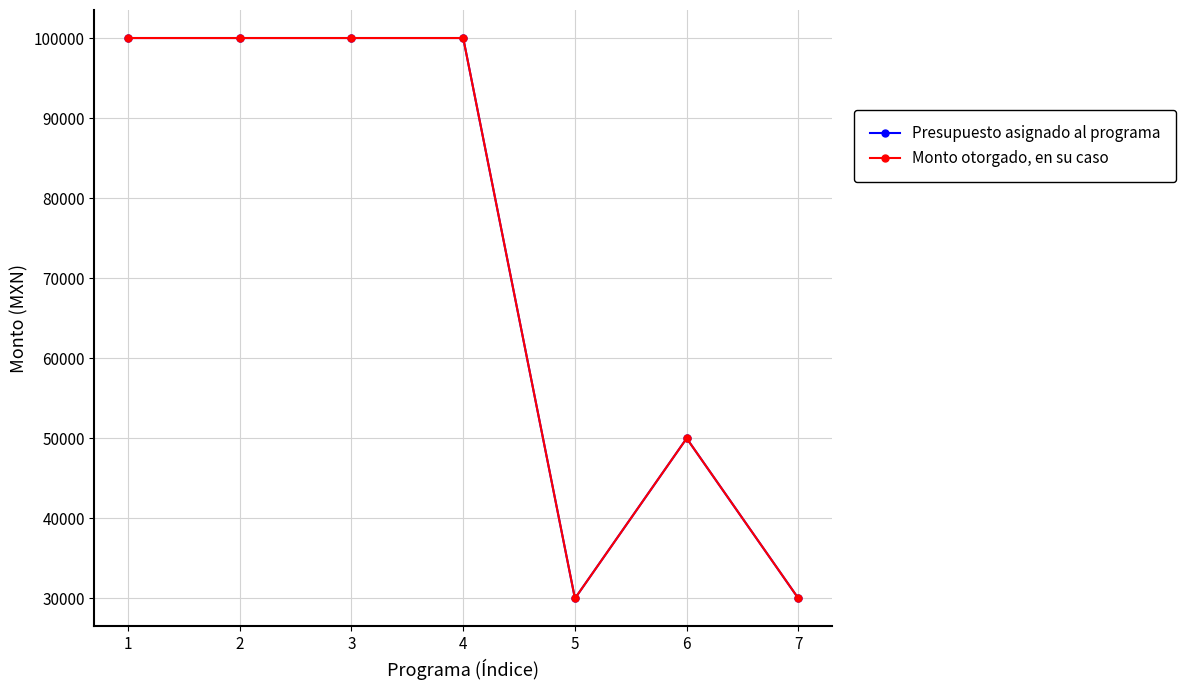

True or false: Presupuesto asignado al programa has more than 0 interior local peaks.

True